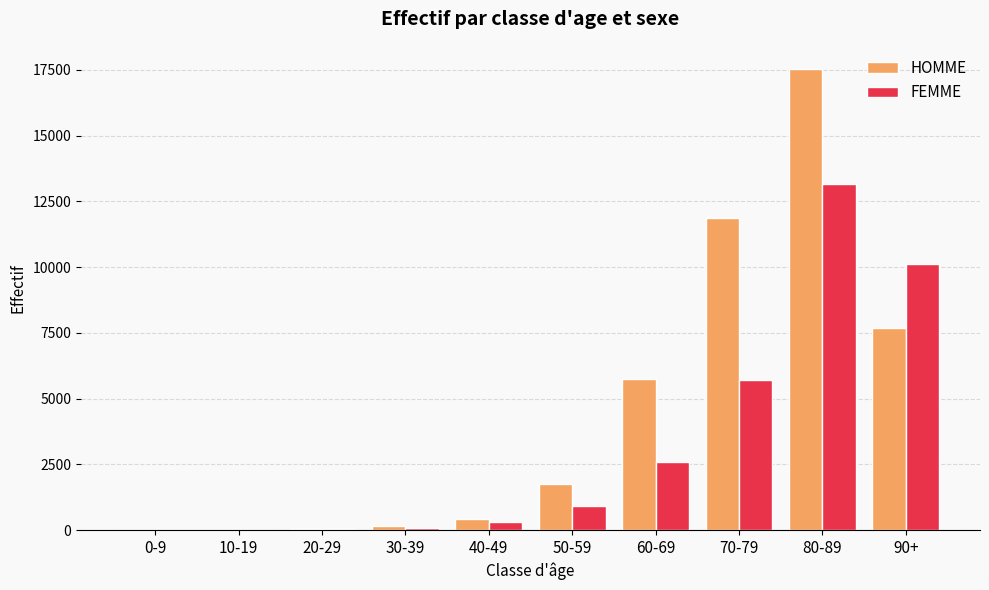

Which category has the highest value in the FEMME series?

80-89